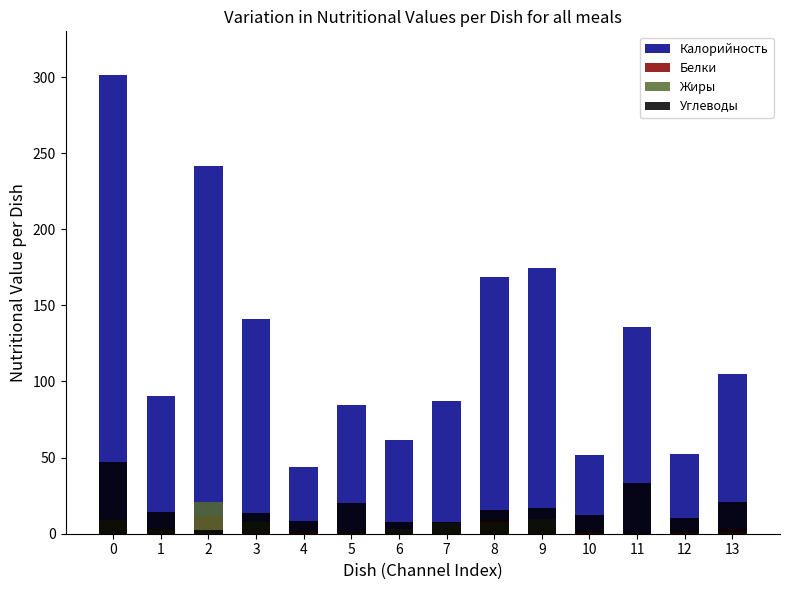

At how many categories does at least one series exceed 115?

6